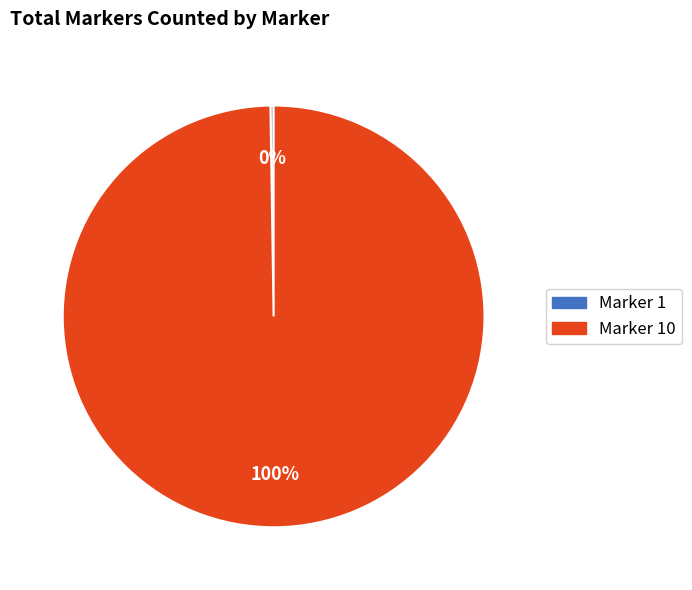

To the nearest percent, what is the difference between the largest and smallest slice percentages?

100%